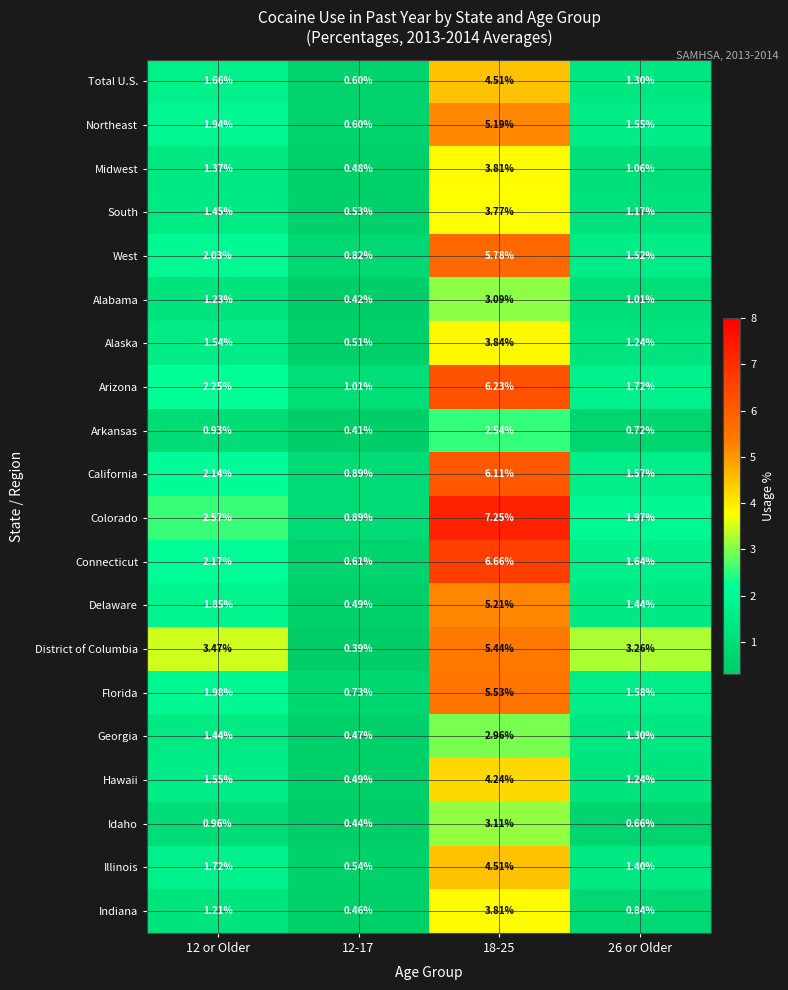

Is the value of Illinois at 12 or Older greater than the value of West at 18-25?

No